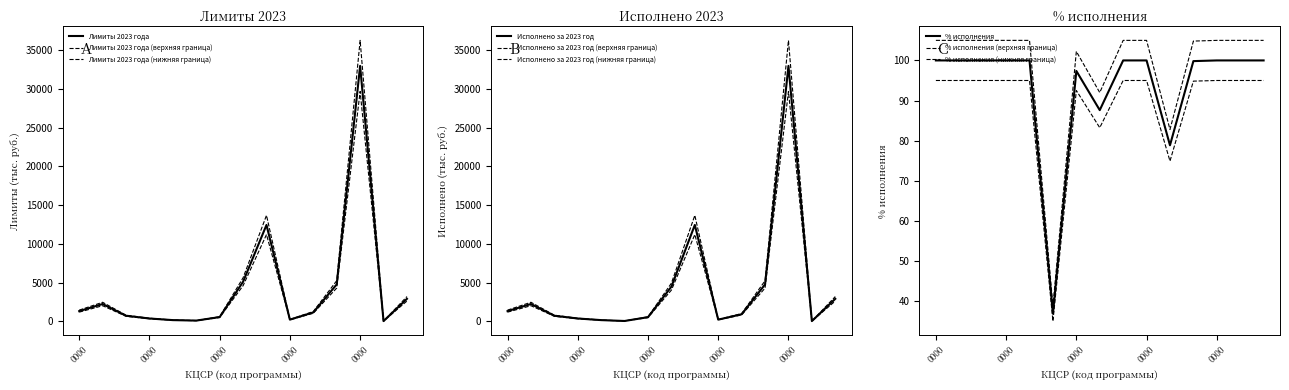

List the labels in order of Лимиты 2023 года value, smallest first.

7800000000, 6500000000, 6400000000, 7000000000, 6300000000, 6700000000, 6200000000, 7100000000, 6000000000, 6100000000, 7900000000, 7200000000, 6800000000, 6900000000, 7700000000